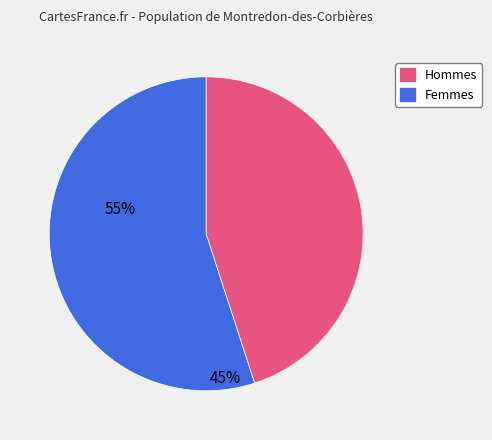

True or false: Hommes accounts for 47% of the total.

False